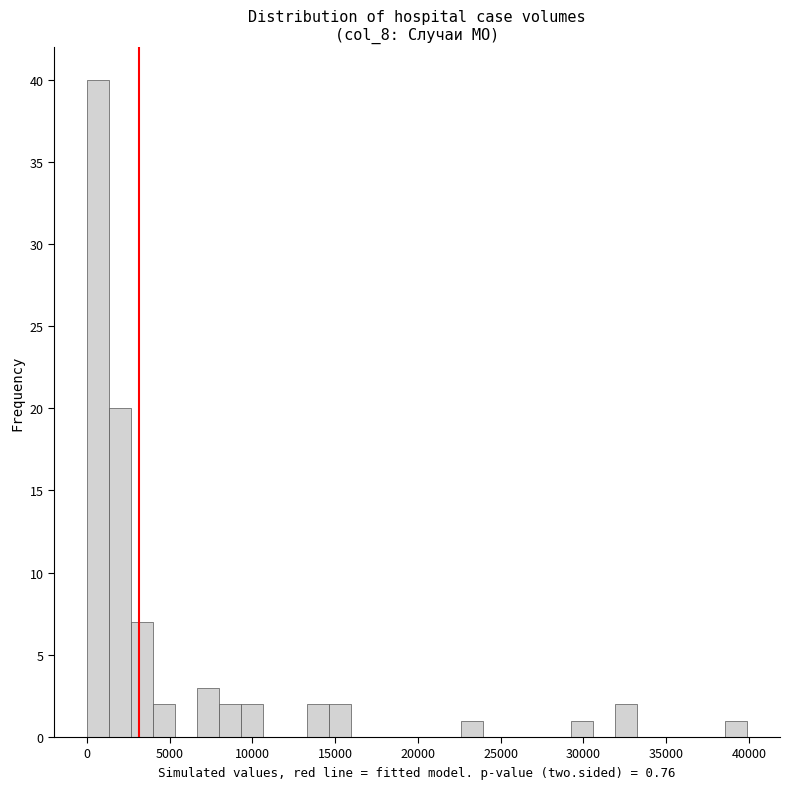

Read against the x-axis, roughly where is the centre of the tallest bar?

500